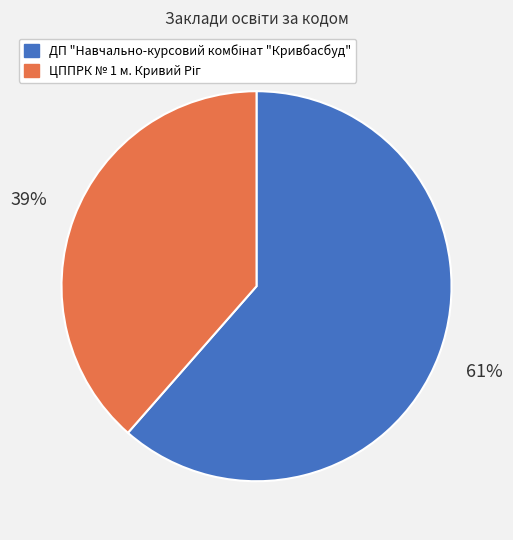

To the nearest percent, what is the average slice percentage?

50%